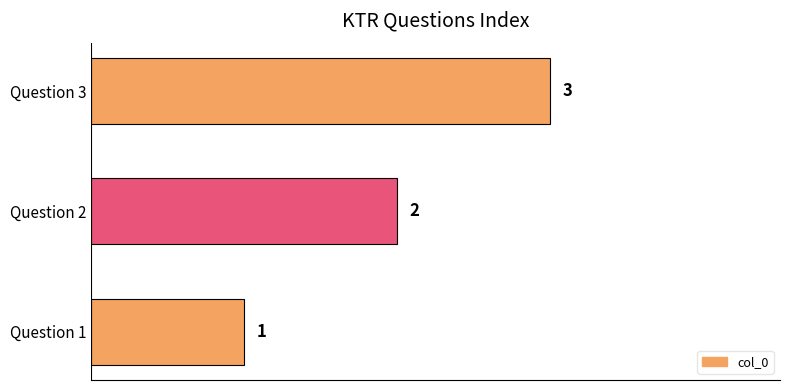

How many values are between 1 and 3?

3